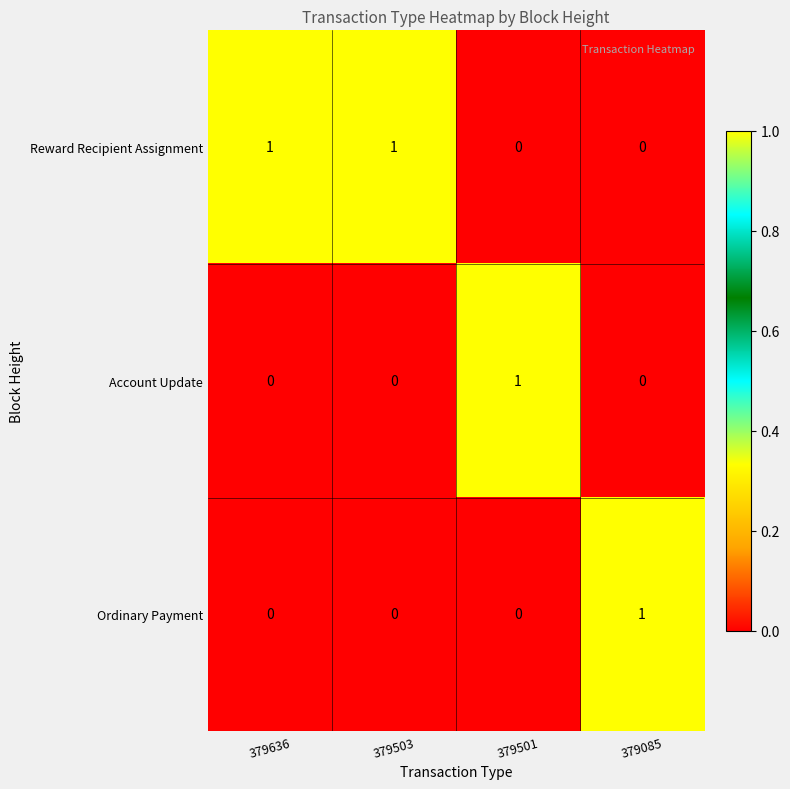

The value of Ordinary Payment at 379501 is 0. True or false?

True